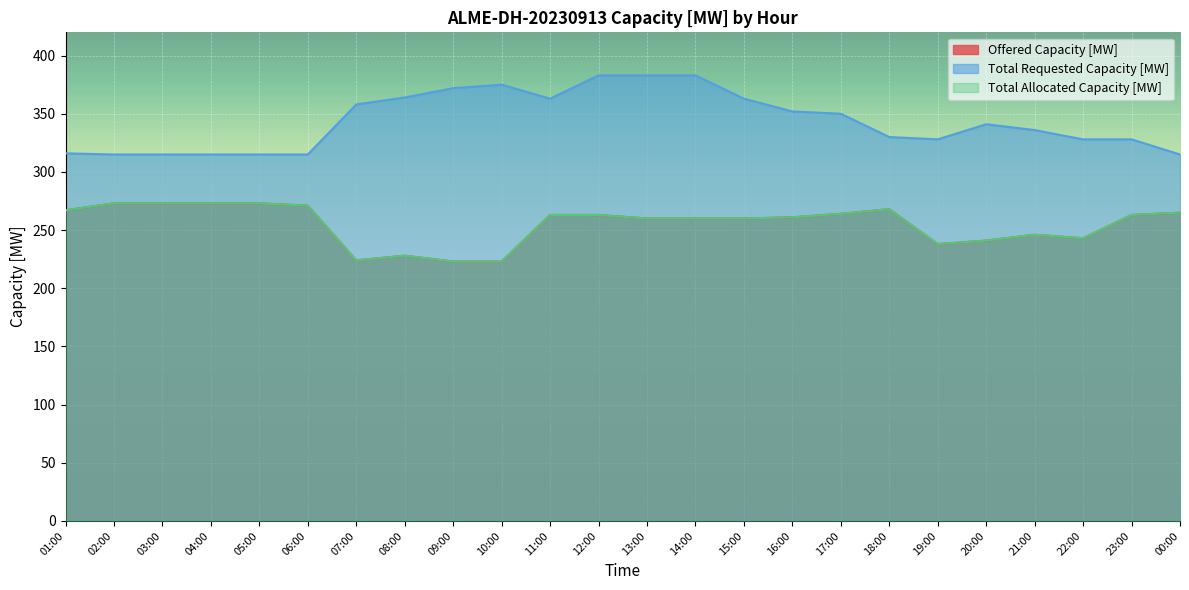

Which has a higher value, 19:00 or 10:00?

19:00